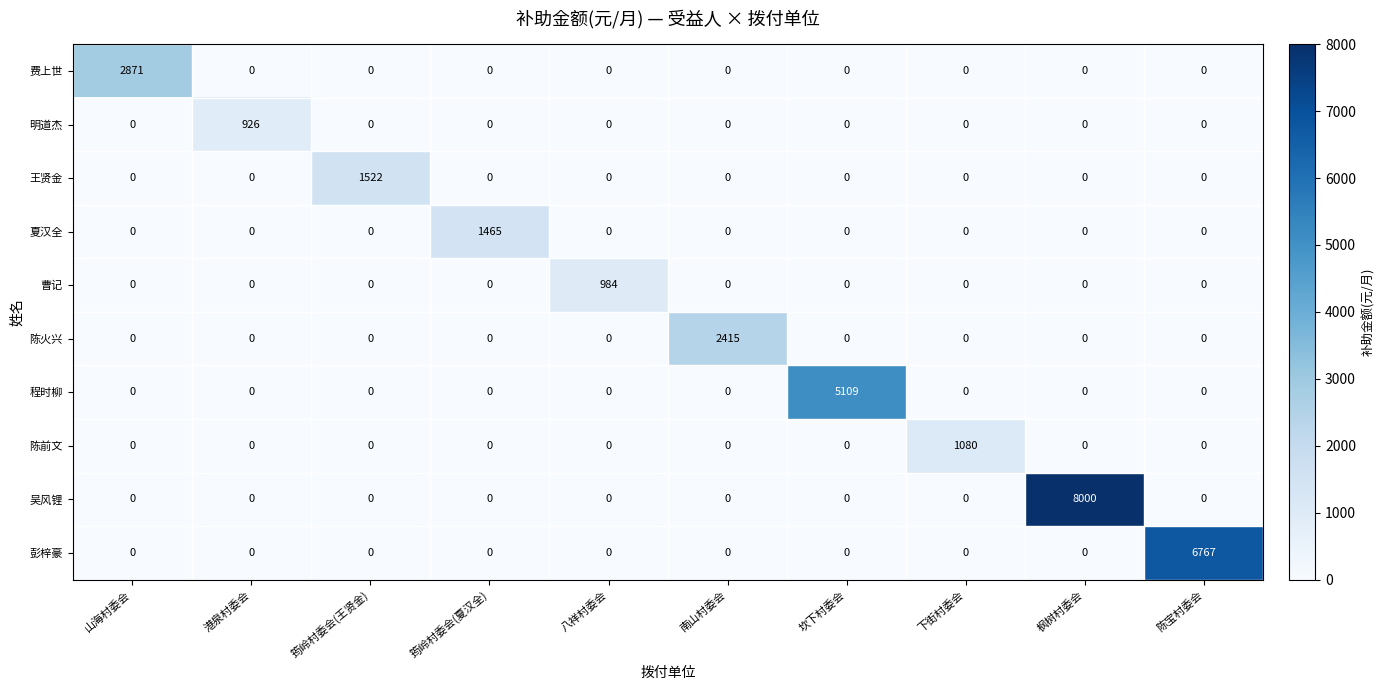

At which category is the sum across all series the highest?

枫树村委会